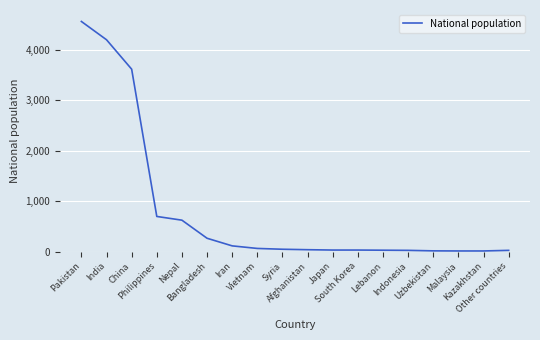

True or false: the data shows 23 at Indonesia.

True